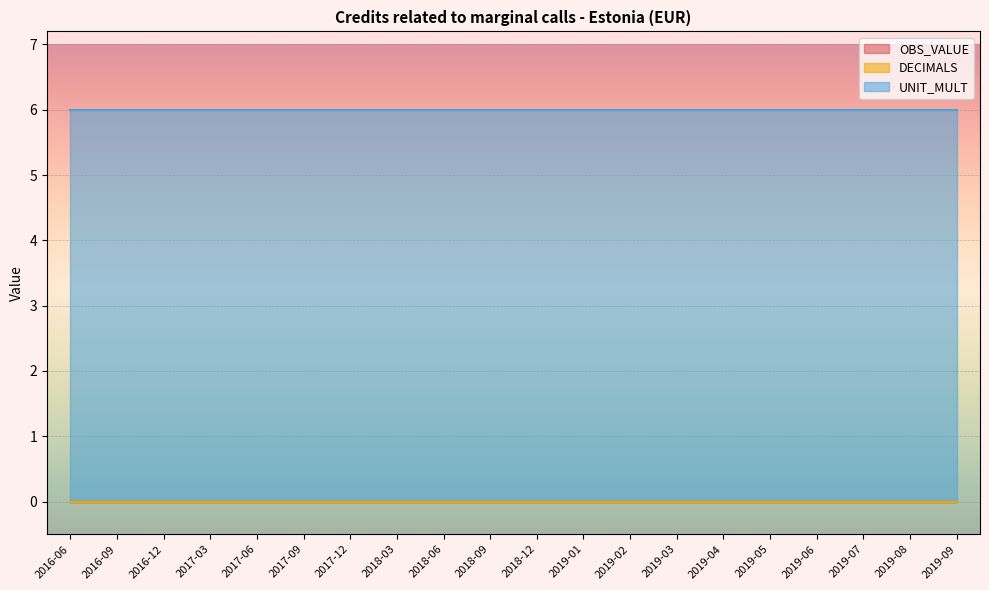

How many lines are shown in the chart?

3